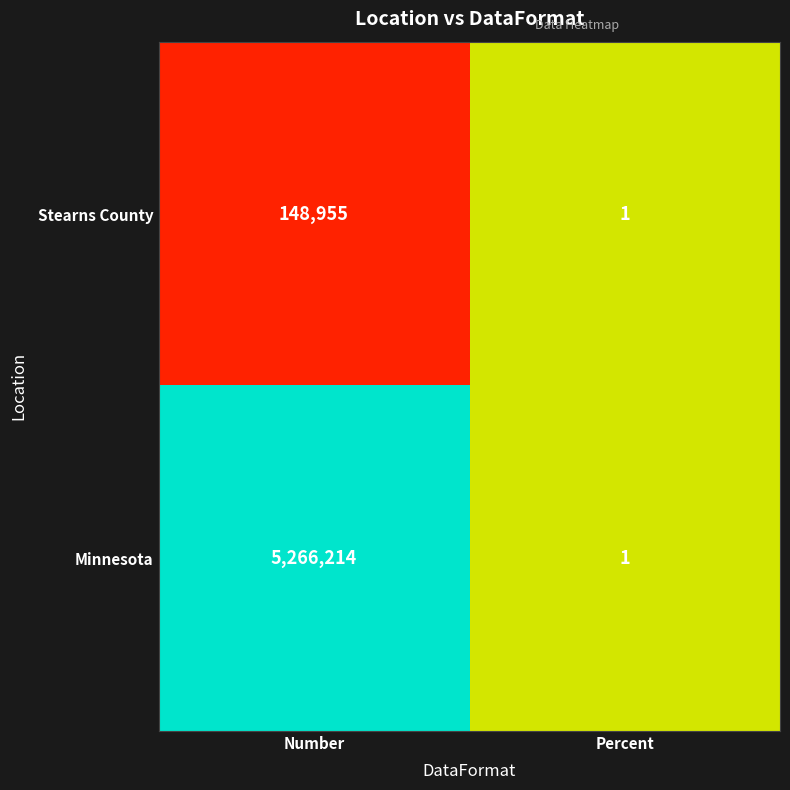

What is the difference between the Minnesota values at Percent and Number?

5266213